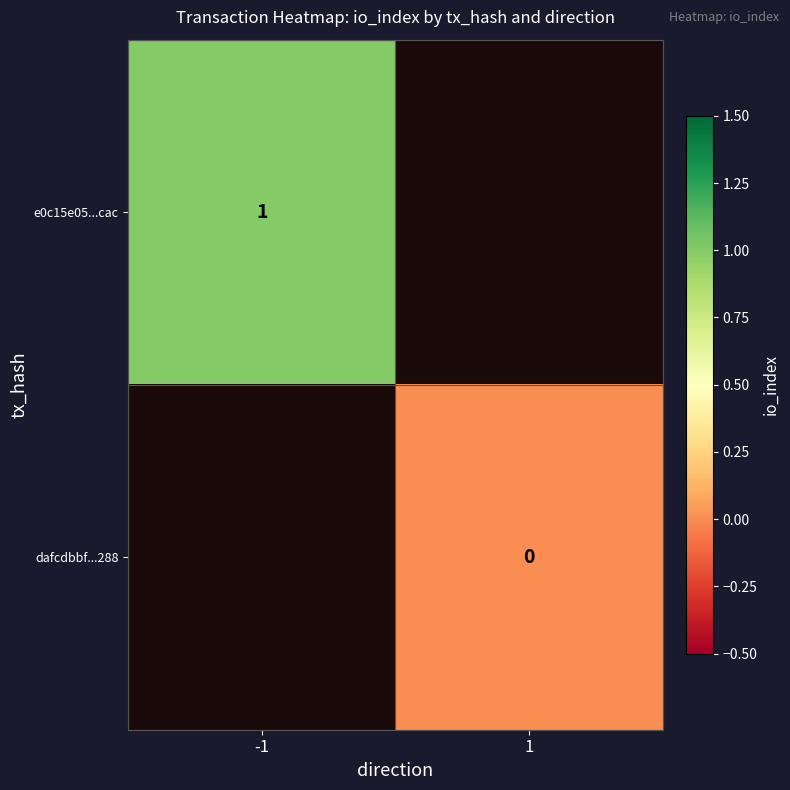

The e0c15e05...cac series shows 1.0 at -1. True or false?

True